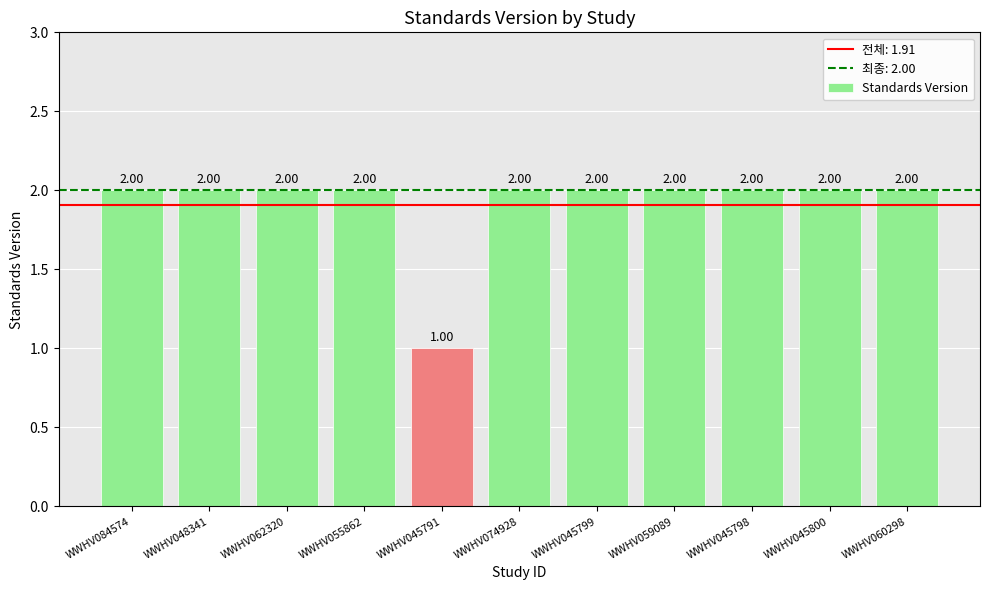

What is the ratio of the value at WWHV060298 to the value at WWHV055862?

1.0